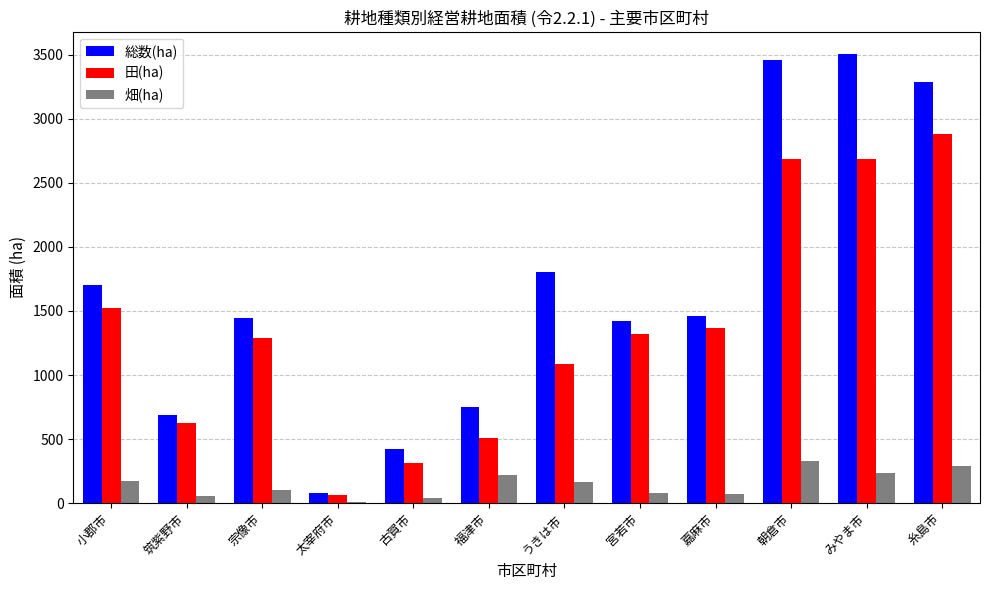

What is the total value across all series at 朝倉市?

6468